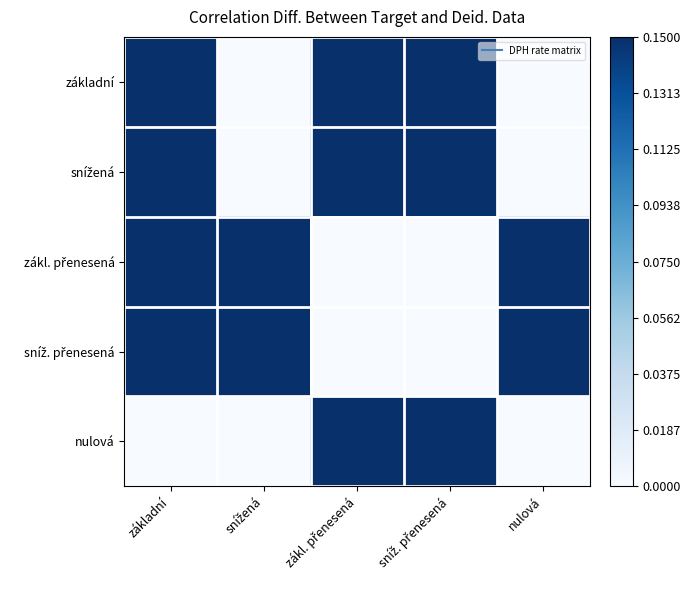

At which category is the sum across all series the highest?

základní